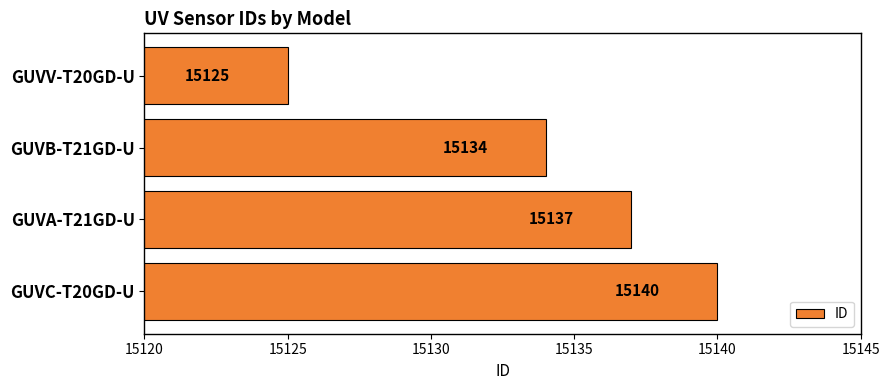

True or false: the data shows 20759 at GUVV-T20GD-U.

False